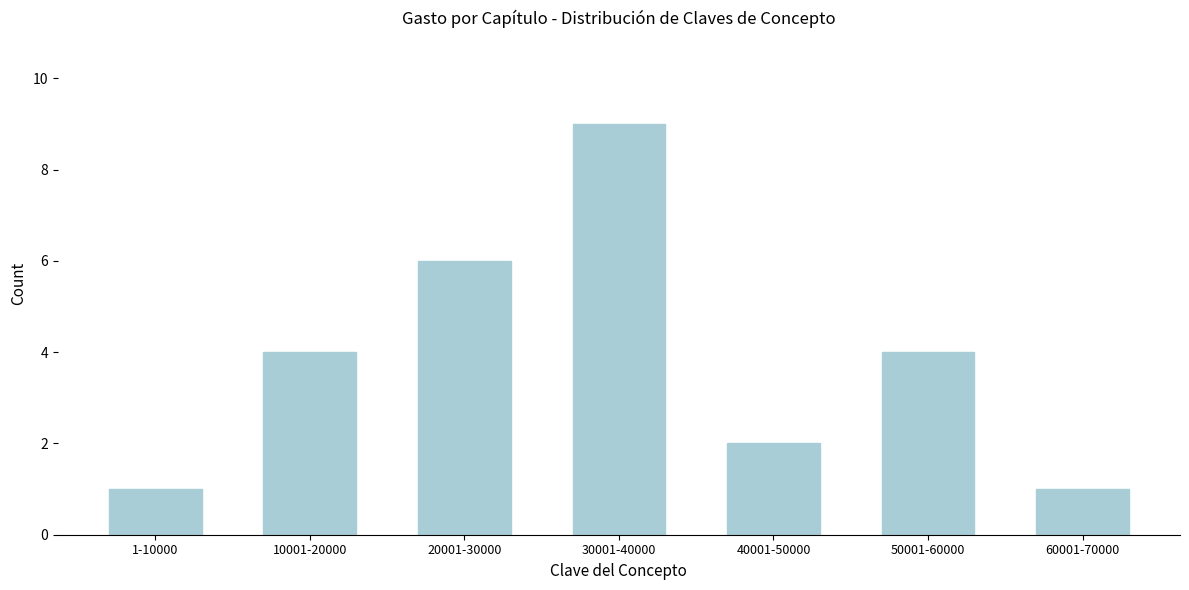

Reading right to left, extract all data points from this chart.

60001-70000=1	50001-60000=4	40001-50000=2	30001-40000=9	20001-30000=6	10001-20000=4	1-10000=1